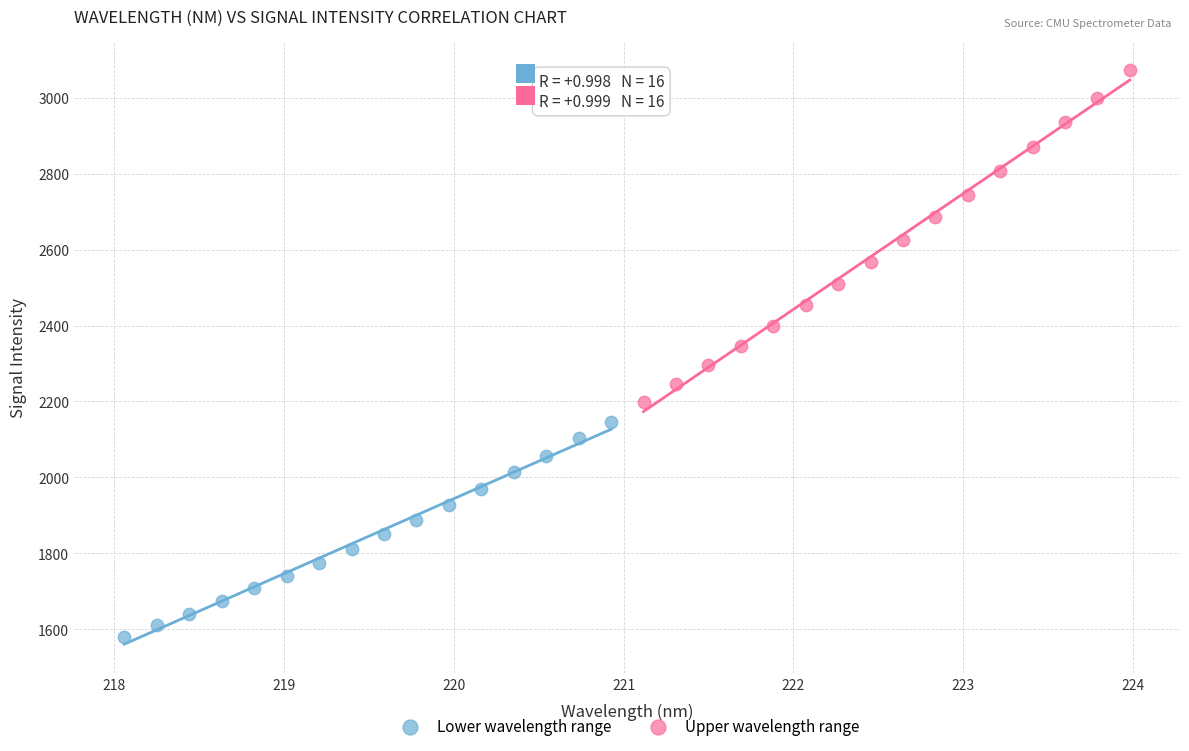

Which series reaches the minimum Y coordinate?

Lower wavelength range